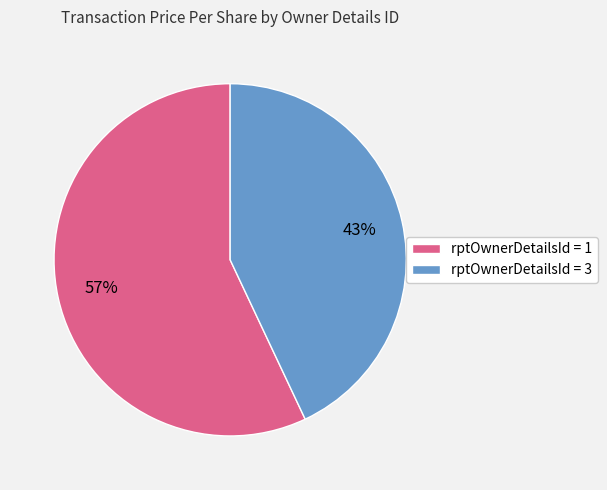

Approximately how many times larger is the value at rptOwnerDetailsId = 1 compared to rptOwnerDetailsId = 3?

1.3